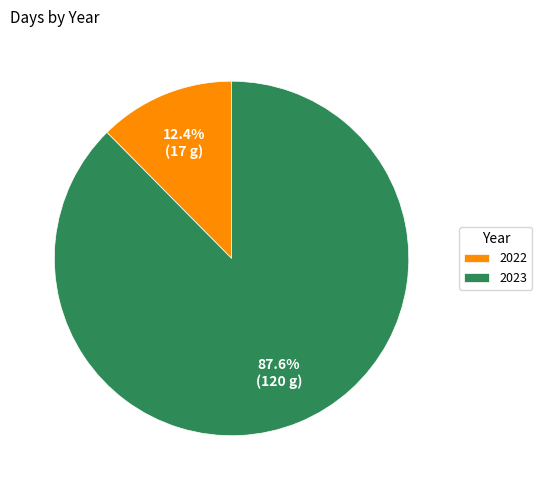

Combined, what portion of the pie is 2022 and 2023?

100.0%